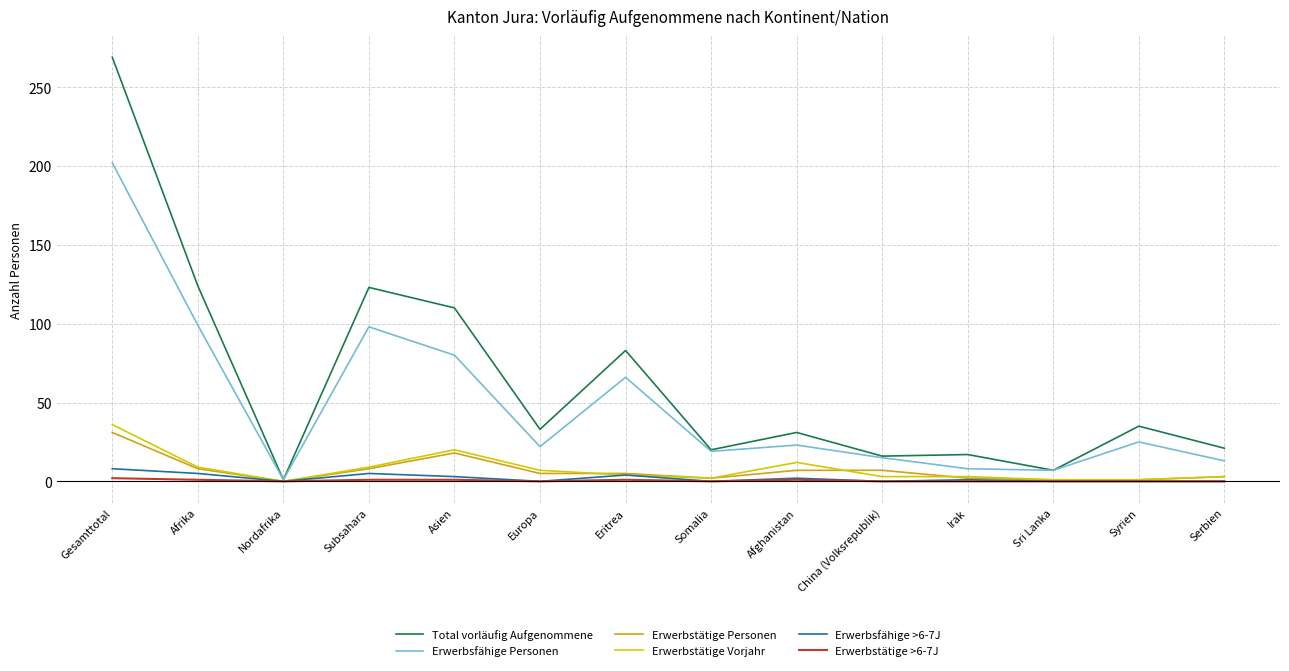

At which category does the chart reach its peak across all series?

Gesamttotal